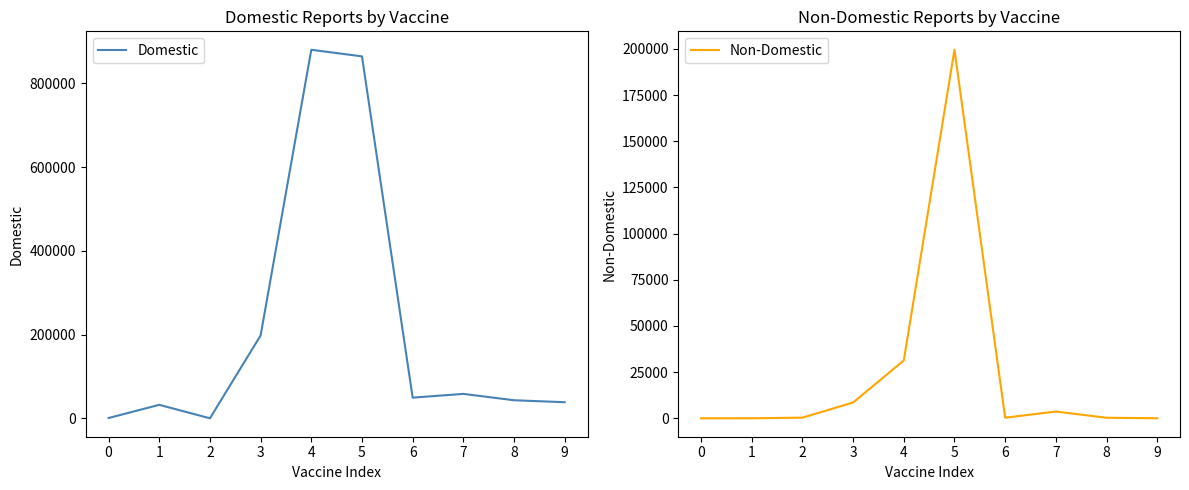

How many values in the Domestic series are below 49689?

5